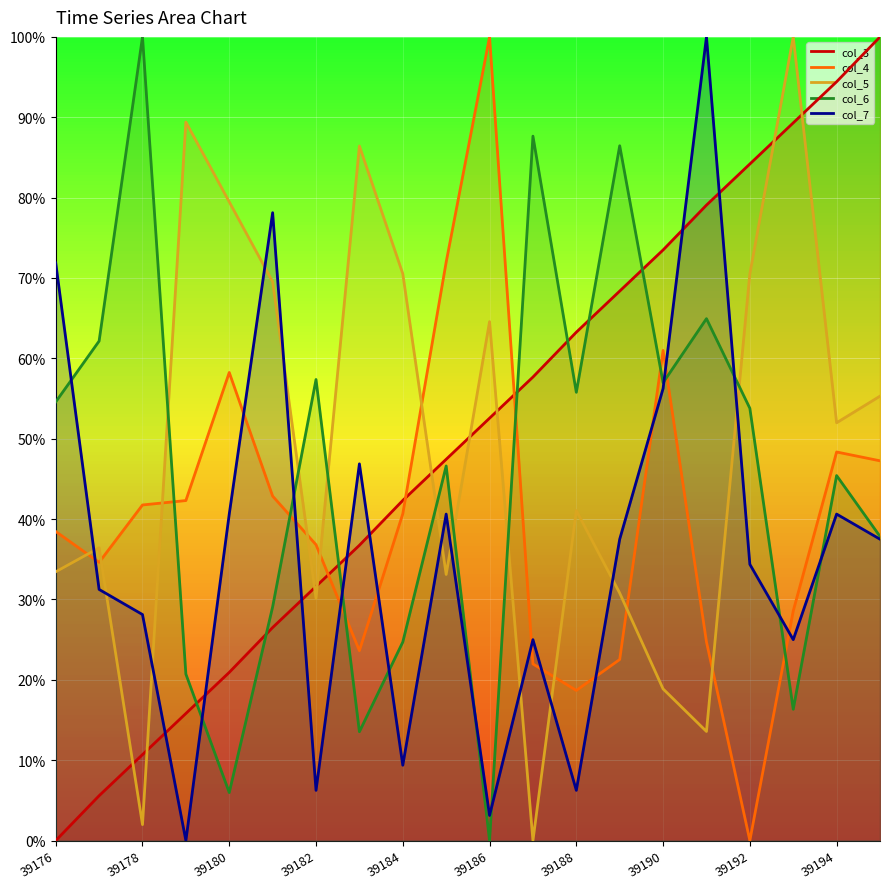

What position from the left is 39192?

17